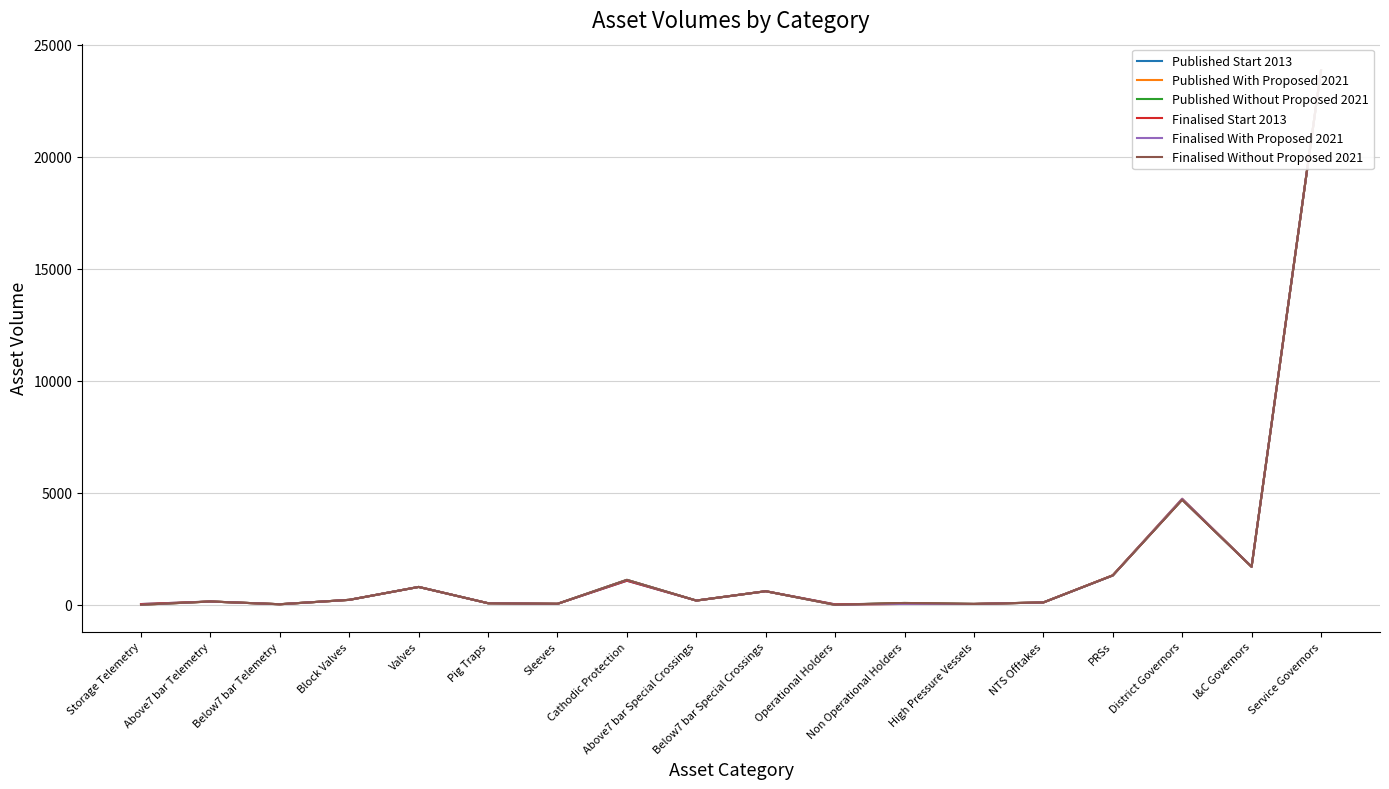

How many intersections are there between Finalised Start 2013 and Published Without Proposed 2021?

1